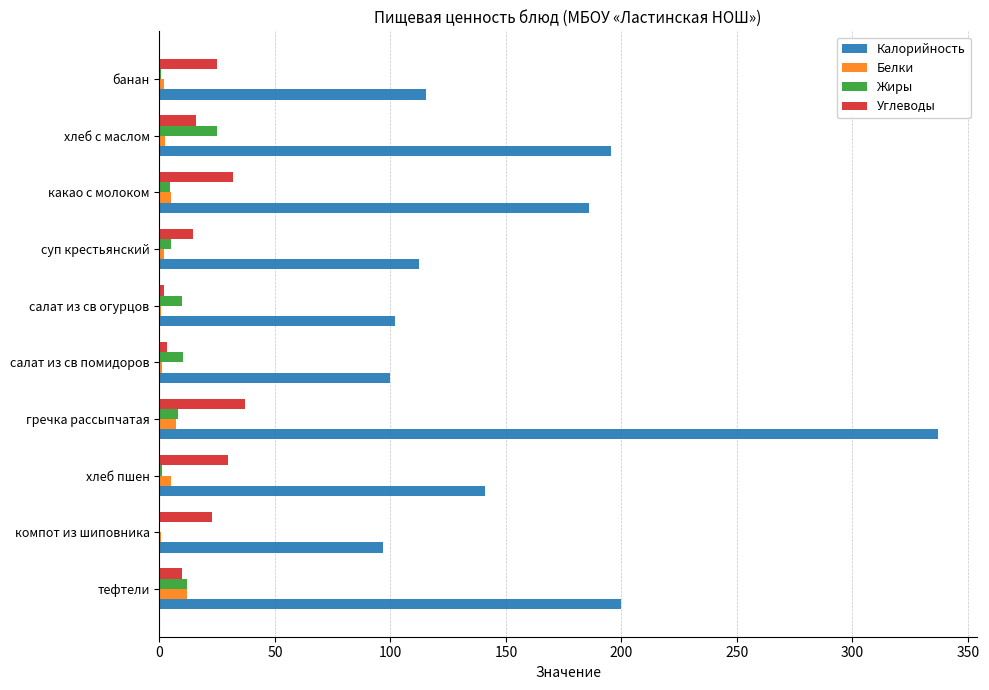

Which series changed the most between компот из шиповника and хлеб с маслом?

Калорийность